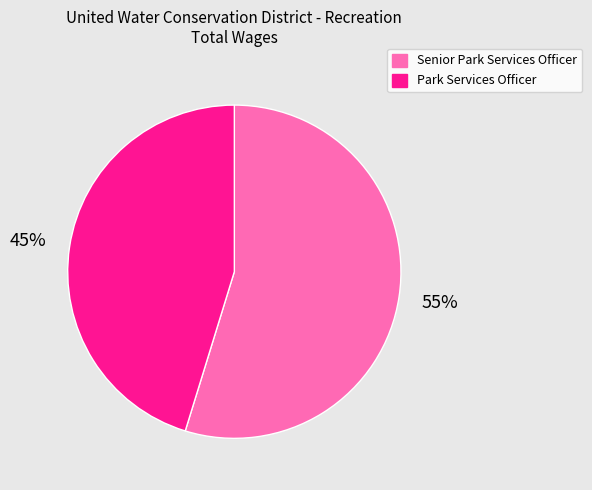

How many slices are in this pie chart?

2